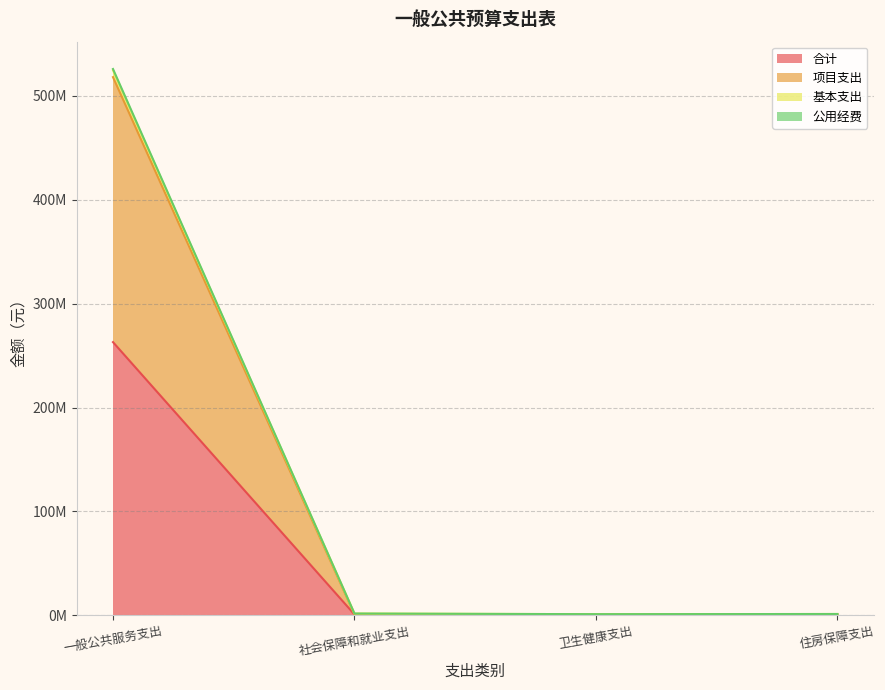

Is the value of 合计 at 社会保障和就业支出 greater than the value of 公用经费 at 住房保障支出?

No